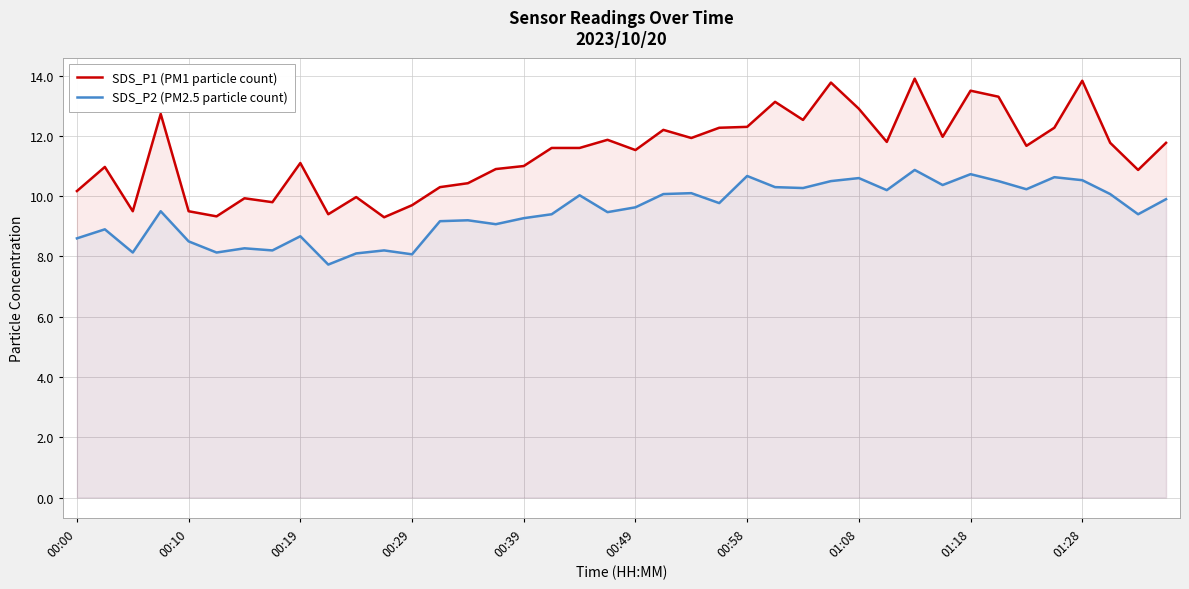

What is the approximate value of SDS_P1 (PM1 particle count) at 17?

11.6